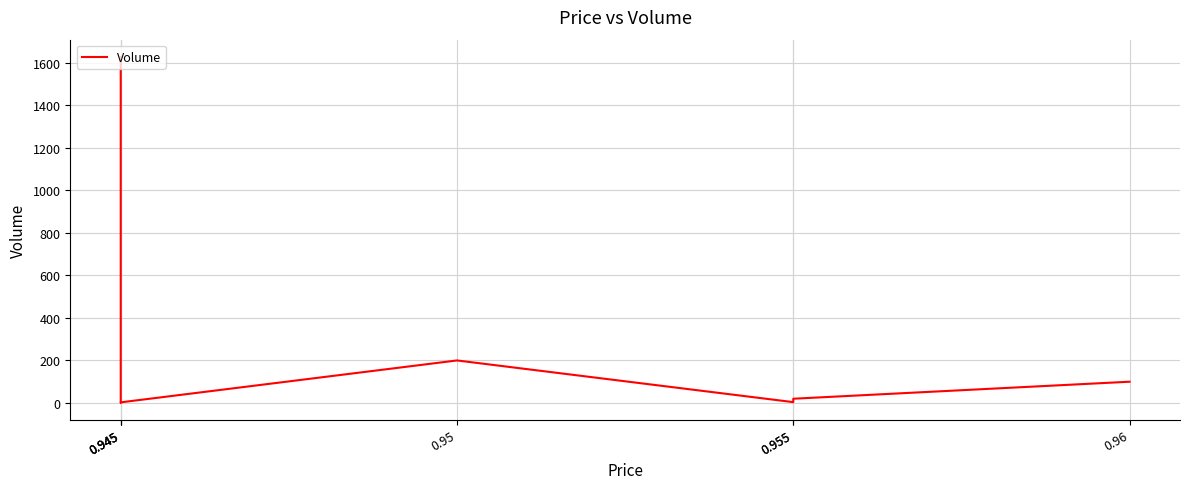

At which label does the data first exceed 20?

0.945